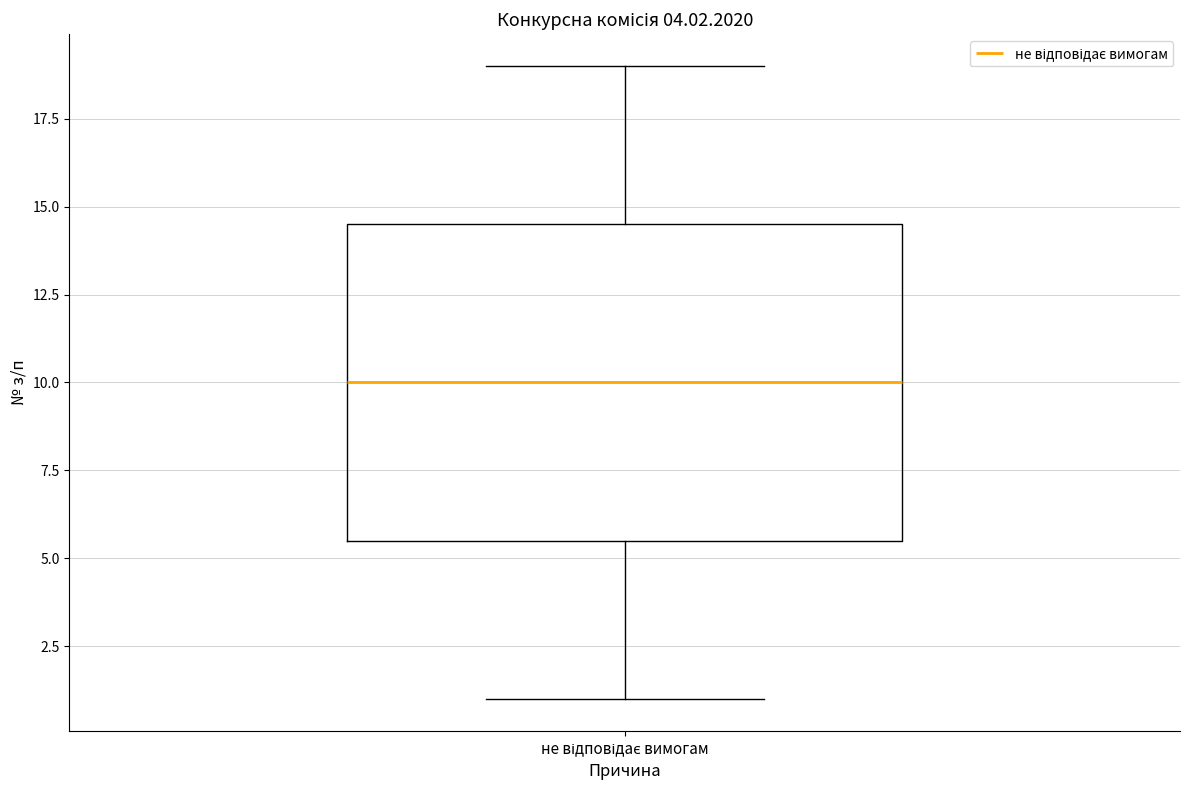

Read this box plot against the y-axis: the position of the median line, the range covered by the box, and the ends of both whiskers. The values are not printed on the chart, so give them approximately, as read against the axis.

median 10.0, box 5.5 to 14.5, whiskers 1.0 to 19.0